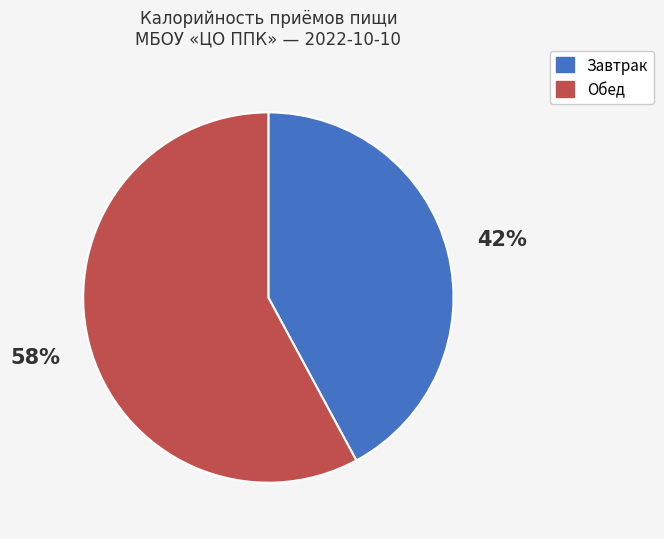

To the nearest percent, what is the average slice percentage?

50%